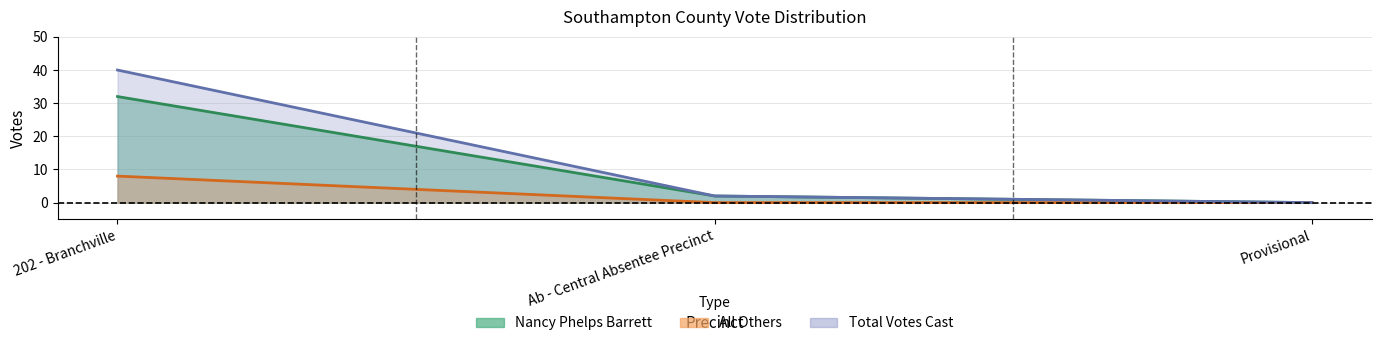

Which series has the widest spread of values?

Total Votes Cast